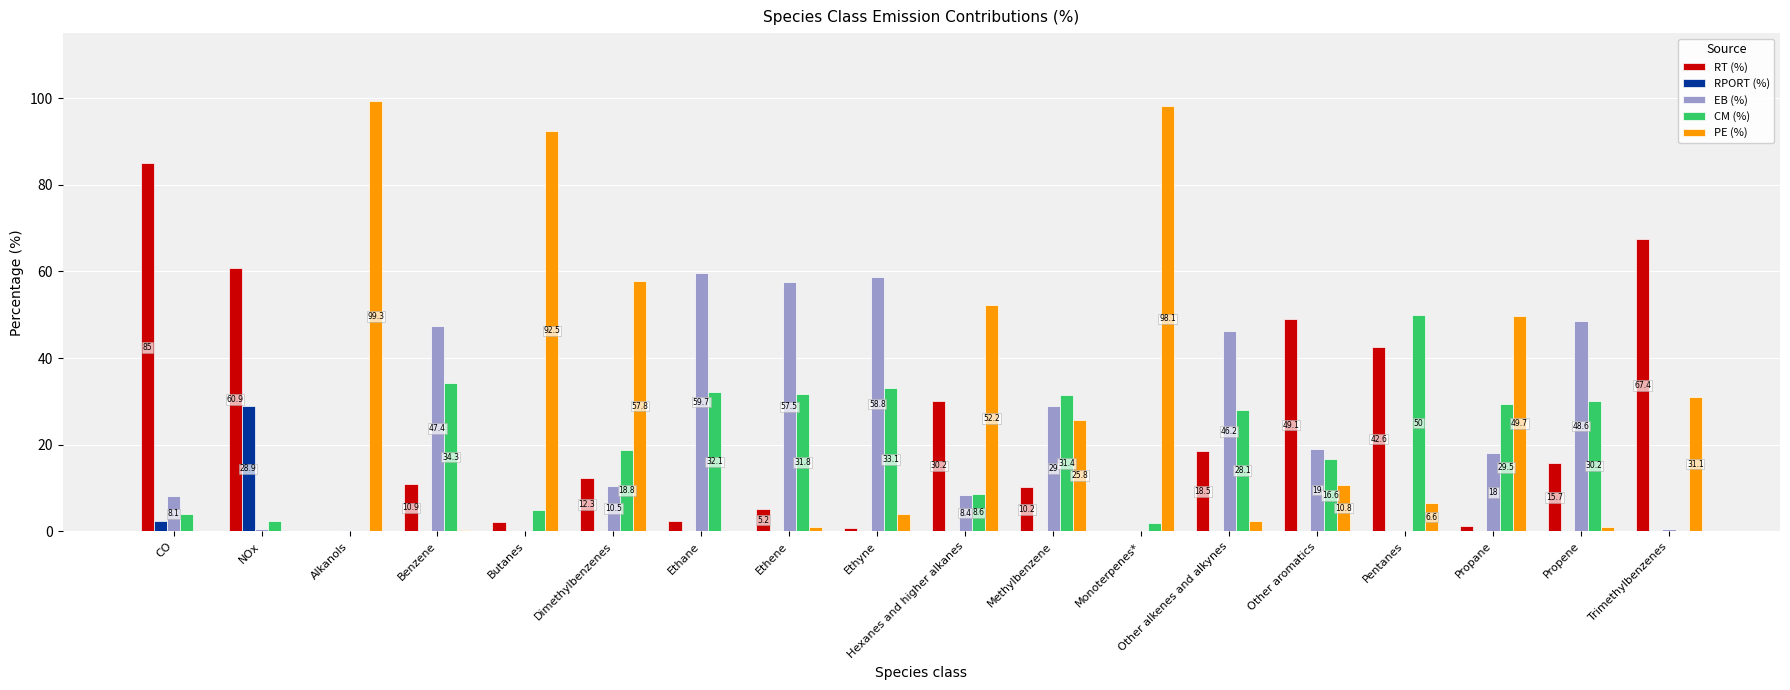

What is the sum of all CM (%) values?

358.1